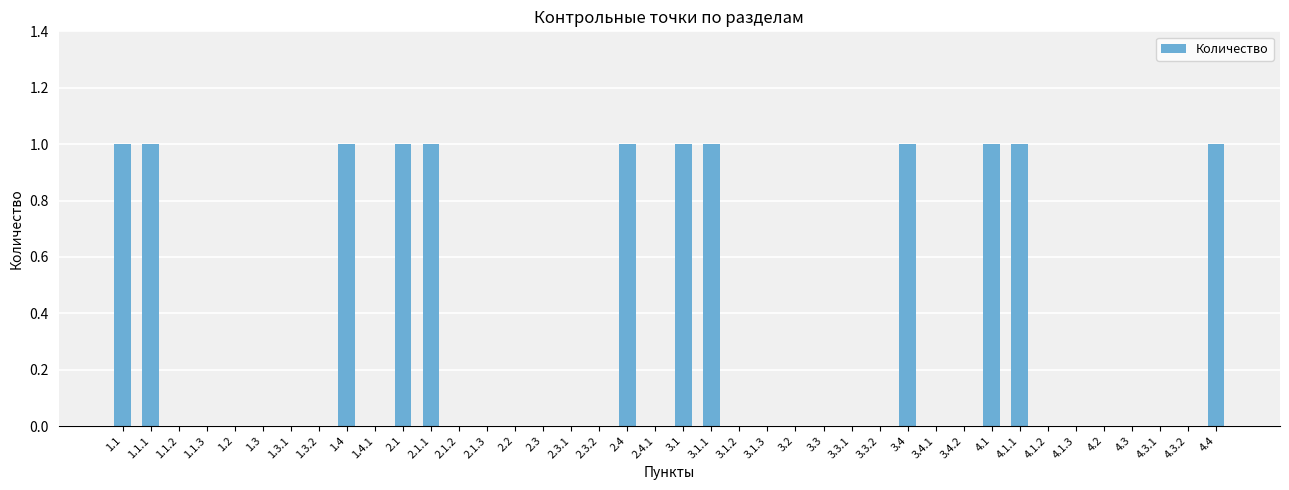

How many values are between 0 and 1?

40